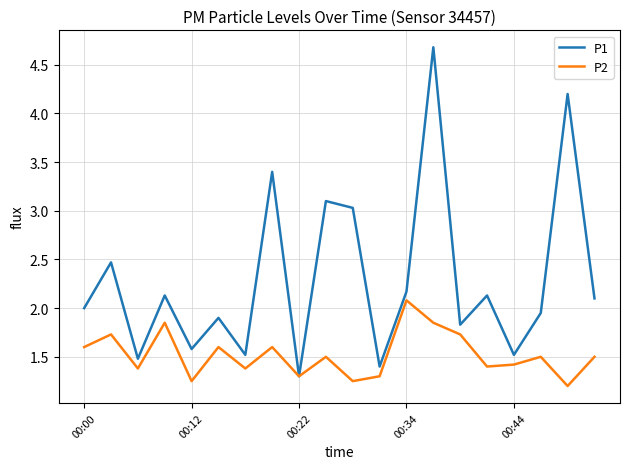

How many lines are shown in the chart?

2